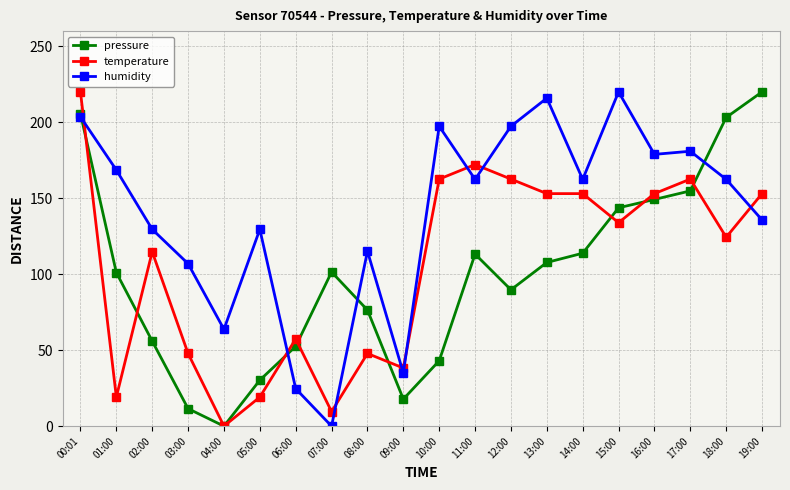

What is the difference between the temperature values at 17:00 and 11:00?

9.6